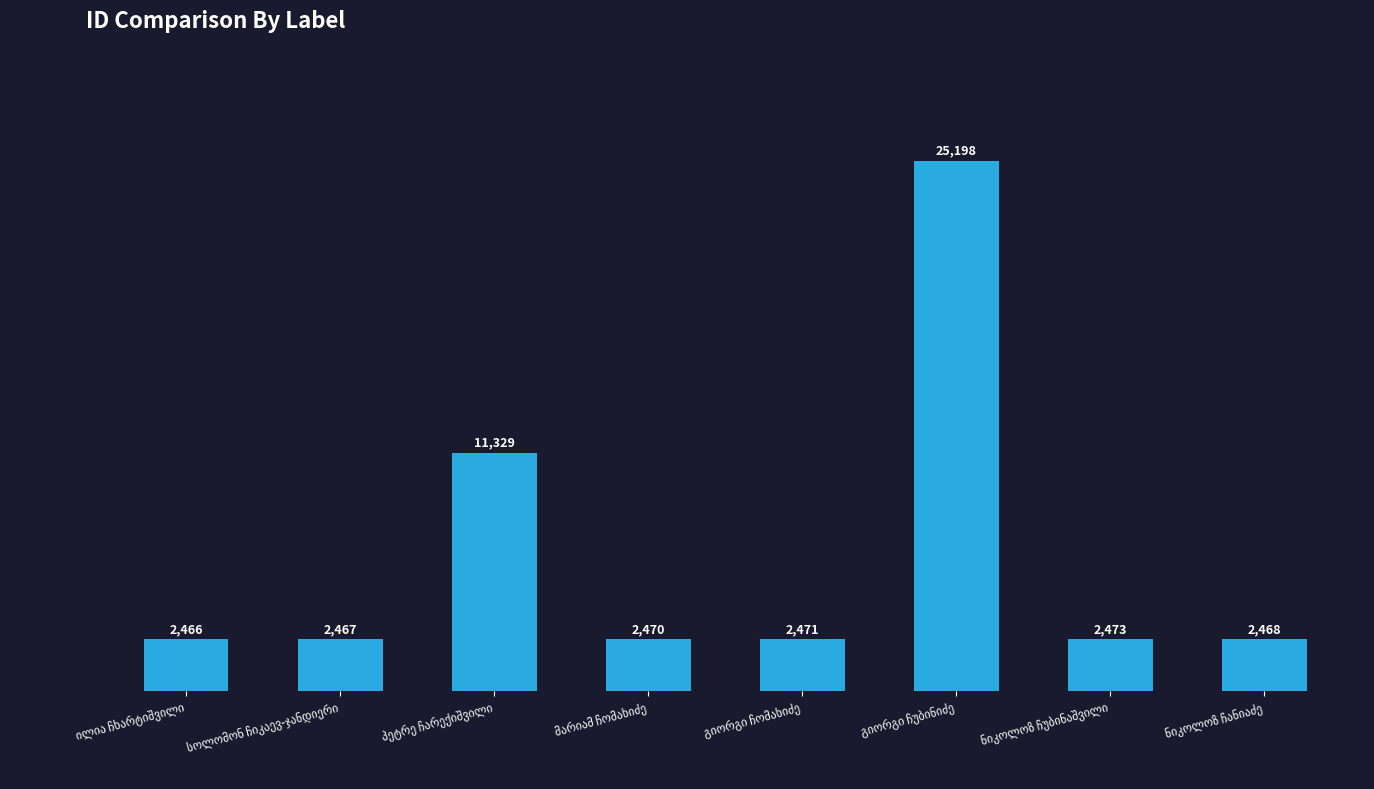

What is the minimum value shown in the chart?

2466